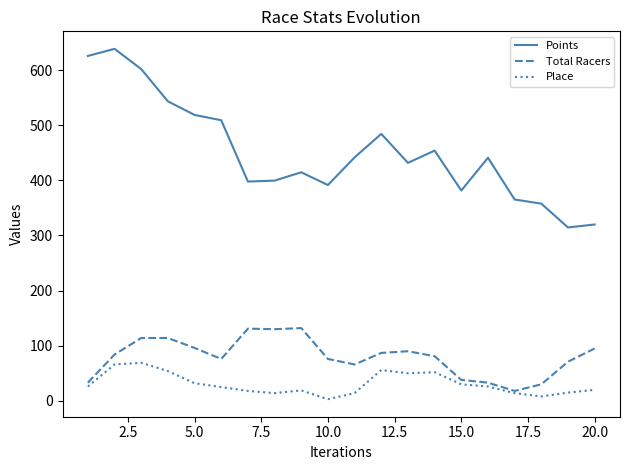

Which series has the largest total across all categories?

Points